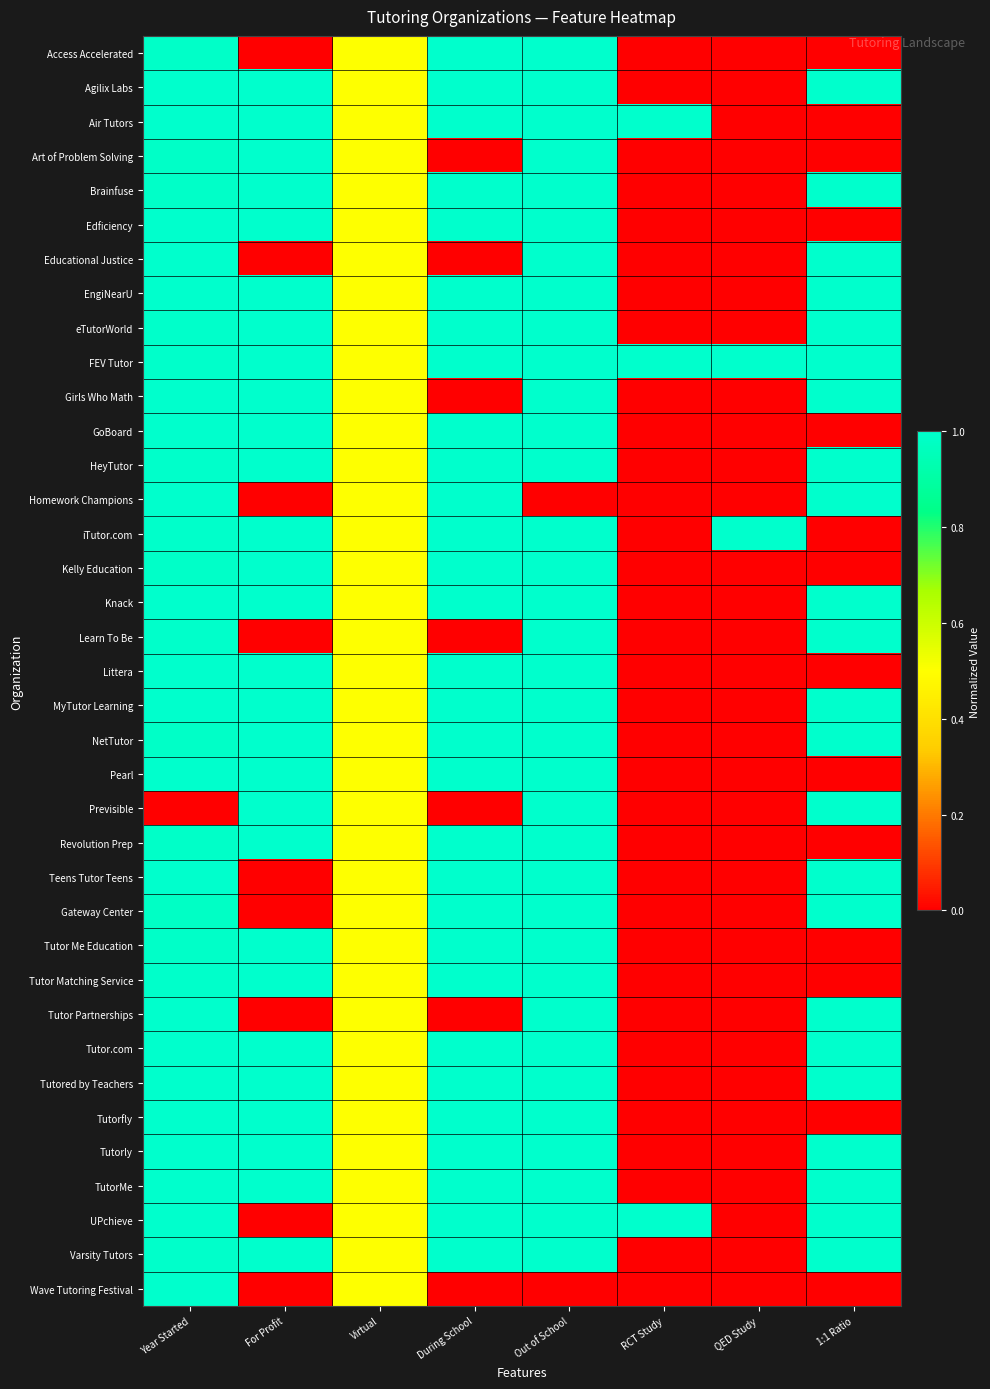

At Out of School, list the series in order from smallest to largest.

Homework Champions, Wave Tutoring Festival, Access Accelerated, Agilix Labs, Air Tutors, Art of Problem Solving, Brainfuse, Edficiency, Educational Justice, EngiNearU, eTutorWorld, FEV Tutor, Girls Who Math, GoBoard, HeyTutor, iTutor.com, Kelly Education, Knack, Learn To Be, Littera, MyTutor Learning, NetTutor, Pearl, Previsible, Revolution Prep, Teens Tutor Teens, Gateway Center, Tutor Me Education, Tutor Matching Service, Tutor Partnerships, Tutor.com, Tutored by Teachers, Tutorfly, Tutorly, TutorMe, UPchieve, Varsity Tutors